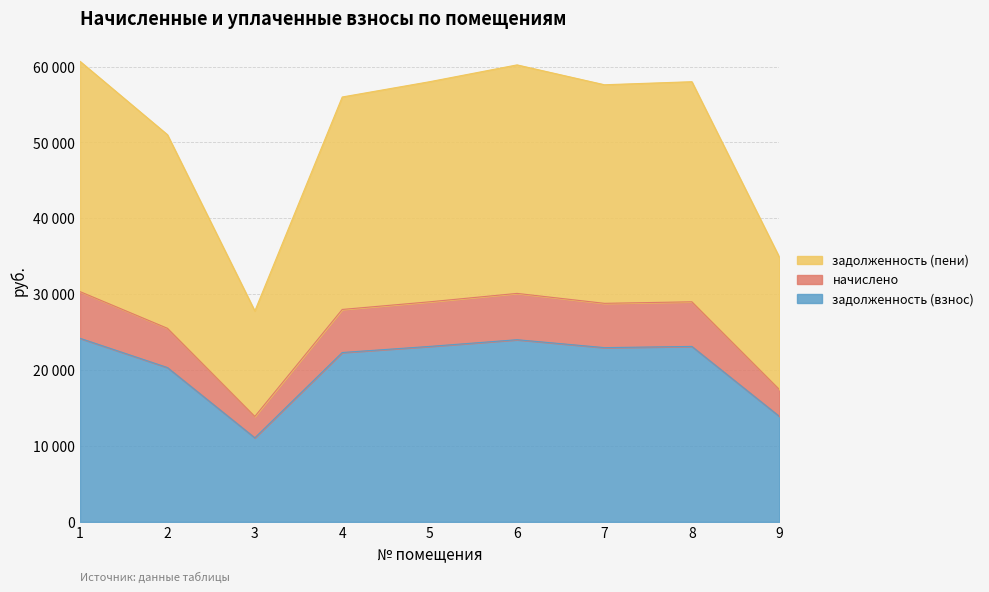

How many lines are shown in the chart?

3